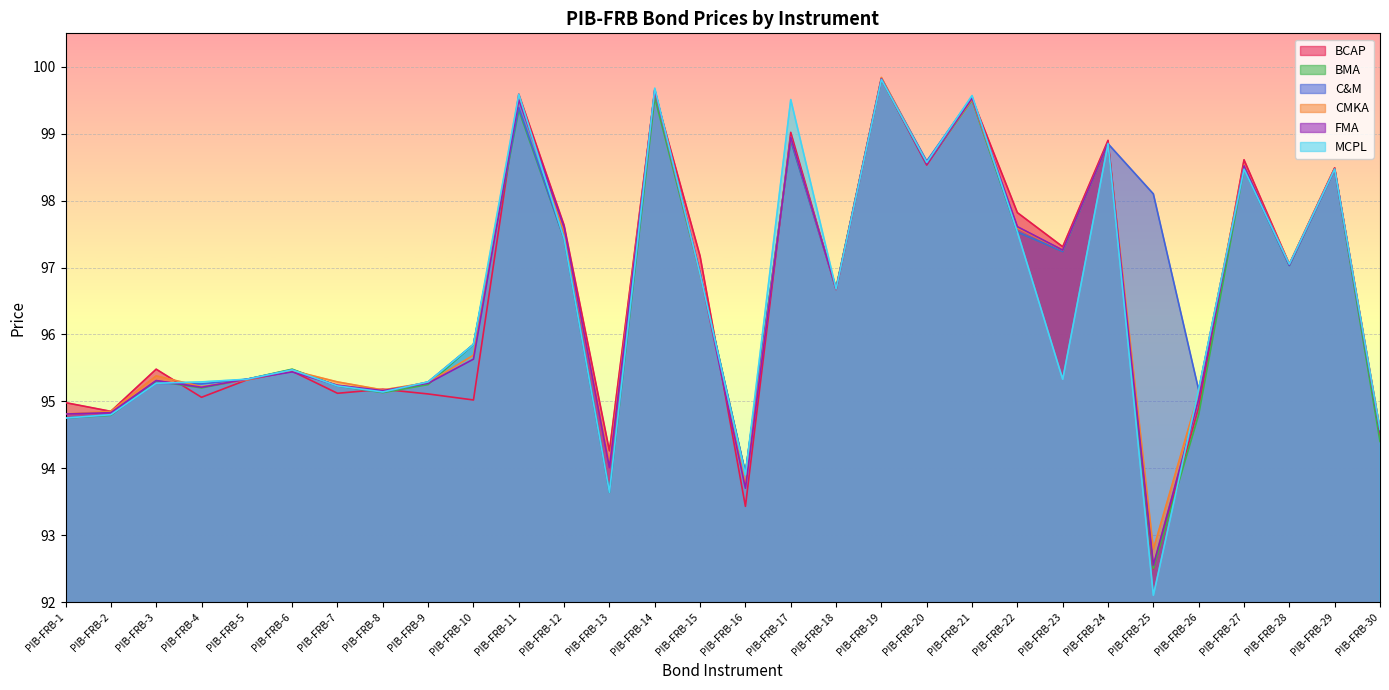

Where is the first local maximum for CMKA?

PIB-FRB-3